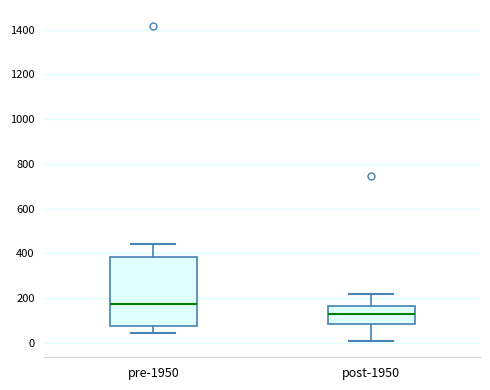

Where does the median line of the box for pre-1950 sit on the y-axis? The values are not printed on the chart, so give them approximately, as read against the axis.

180